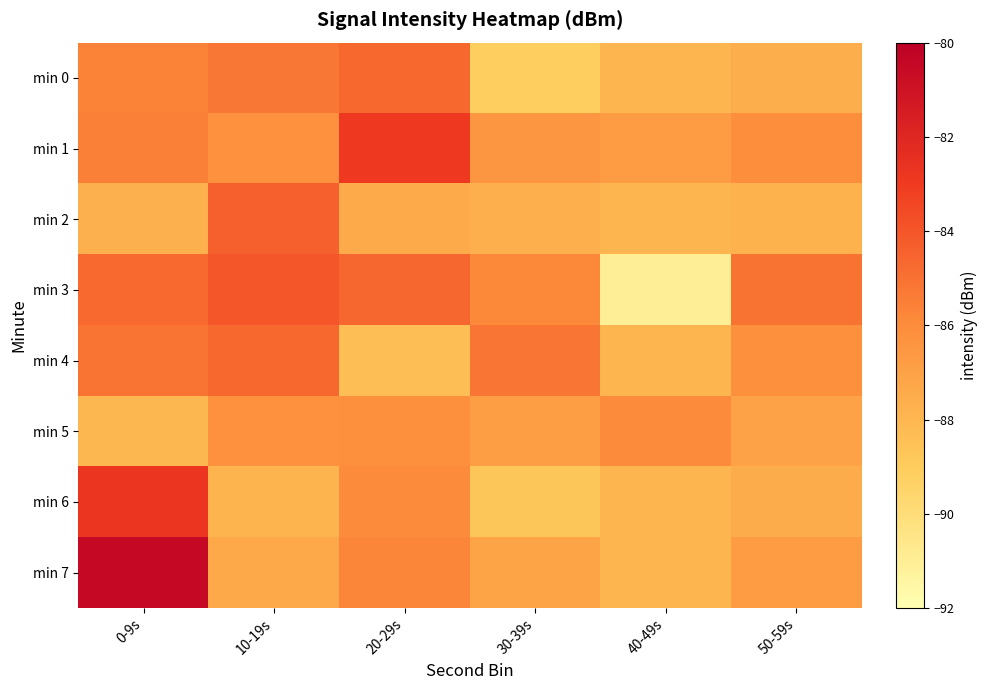

Reading left to right, extract all data points from this chart.

min 0: 0-9s=-85.7	10-19s=-85.2	20-29s=-84.7	30-39s=-89.1	40-49s=-87.9	50-59s=-87.6
min 1: 0-9s=-85.5	10-19s=-86.2	20-29s=-82.9	30-39s=-86.4	40-49s=-86.7	50-59s=-86.1
min 2: 0-9s=-87.7	10-19s=-84.4	20-29s=-87.4	30-39s=-87.6	40-49s=-87.9	50-59s=-87.8
min 3: 0-9s=-84.7	10-19s=-84.0	20-29s=-84.6	30-39s=-85.9	40-49s=-91.0	50-59s=-85.1
min 4: 0-9s=-85.1	10-19s=-84.7	20-29s=-88.4	30-39s=-85.1	40-49s=-87.9	50-59s=-86.2
min 5: 0-9s=-88.0	10-19s=-86.2	20-29s=-86.2	30-39s=-86.8	40-49s=-86.0	50-59s=-87.0
min 6: 0-9s=-82.8	10-19s=-87.8	20-29s=-86.0	30-39s=-88.7	40-49s=-87.9	50-59s=-87.5
min 7: 0-9s=-80.5	10-19s=-87.3	20-29s=-85.7	30-39s=-87.1	40-49s=-87.9	50-59s=-86.7